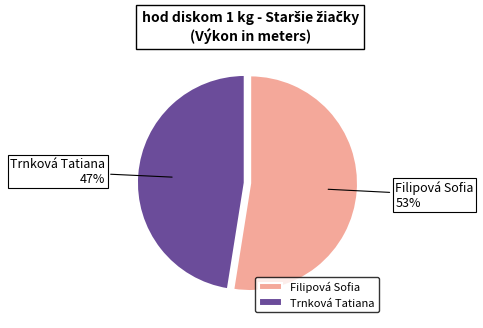

To the nearest percent, what is the average slice percentage?

50%